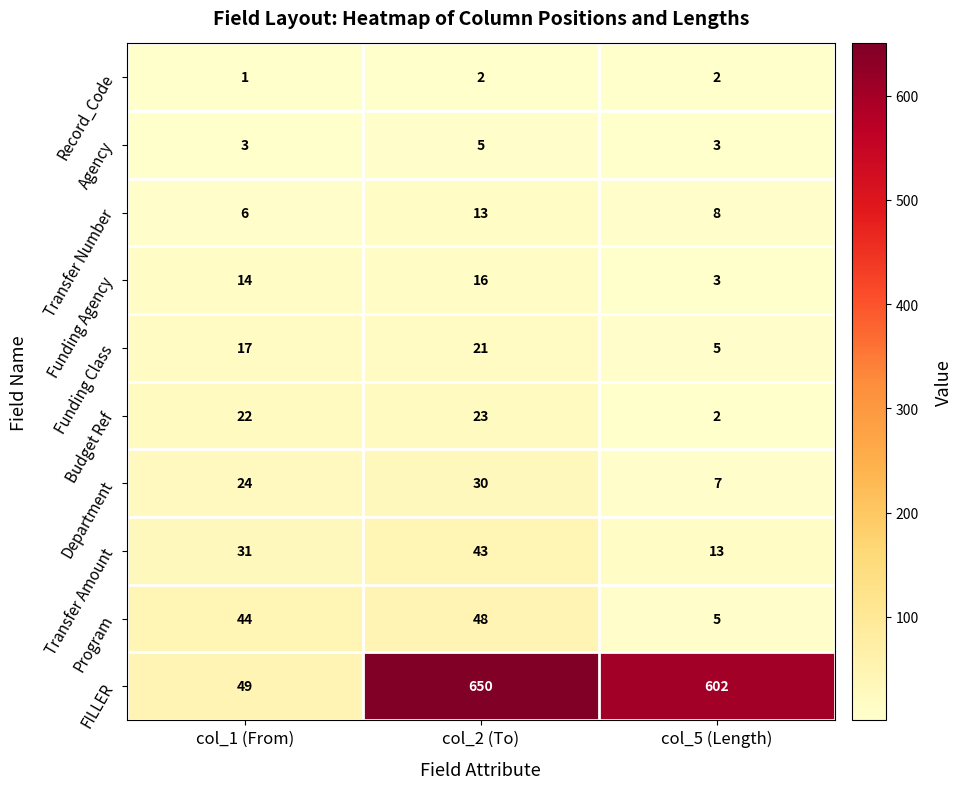

Read the Funding Agency value at col_5 (Length), to the nearest 5.

5